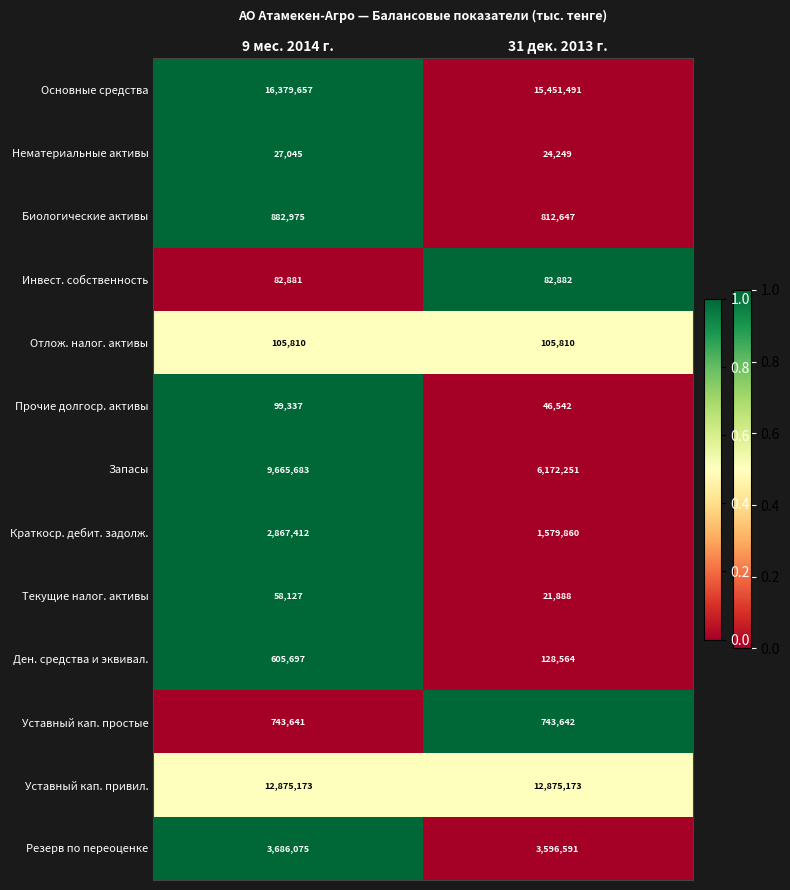

What is the minimum value for Ден. средства и эквивал.?

128564